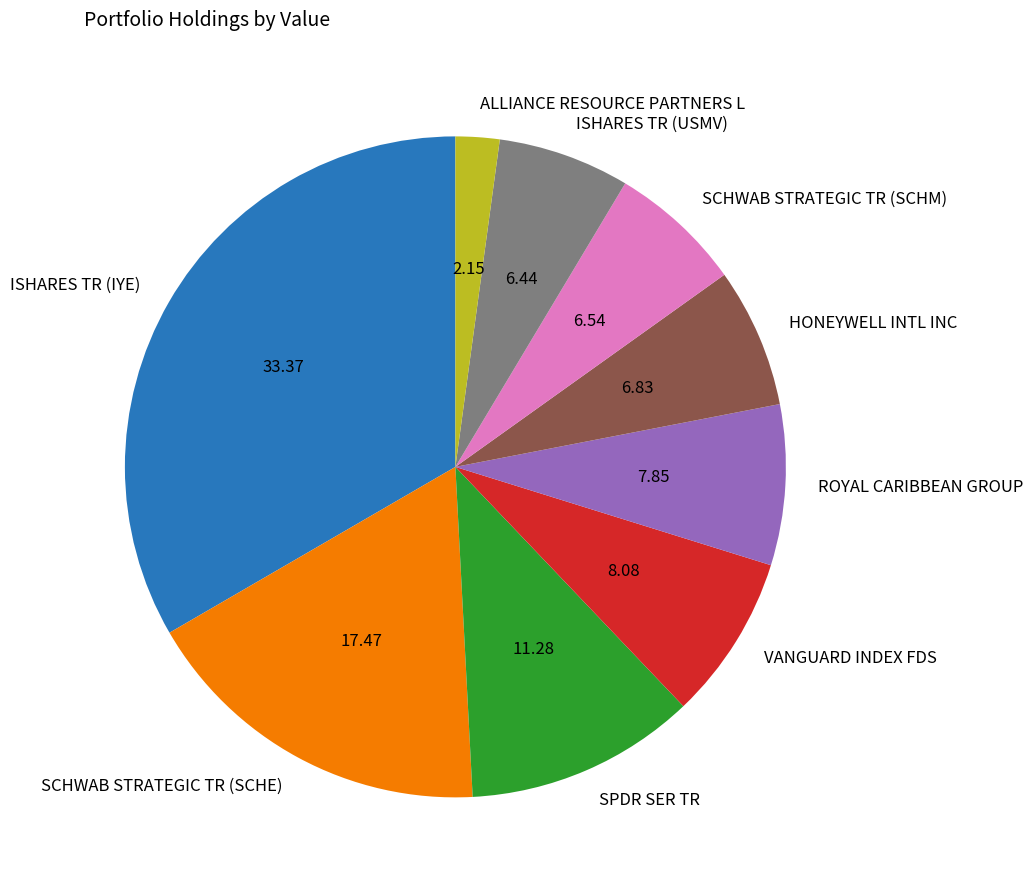

Approximately how many times larger is the value at SCHWAB STRATEGIC TR (SCHE) compared to HONEYWELL INTL INC?

2.6